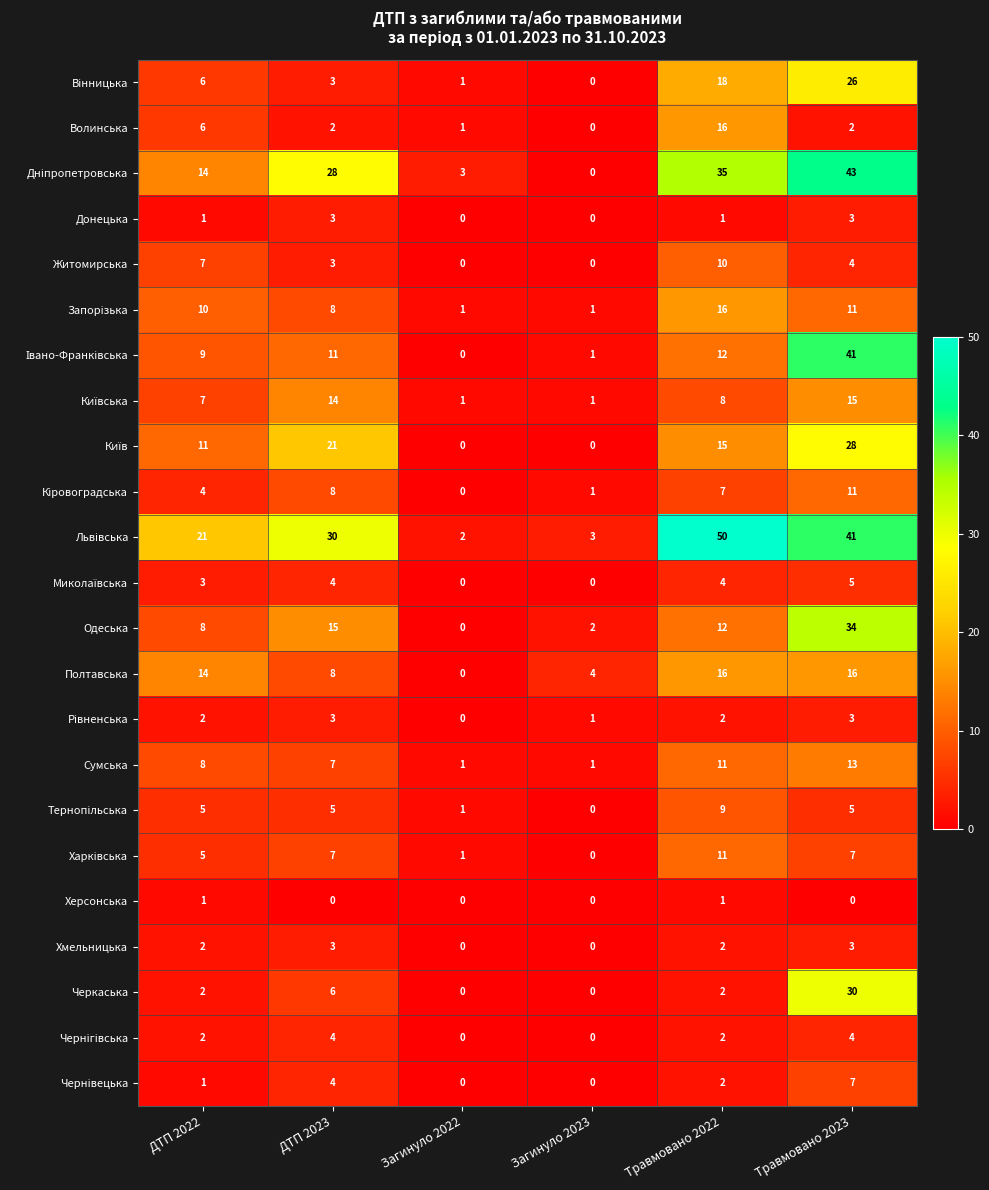

What is the total value across all series at ДТП 2023?

197